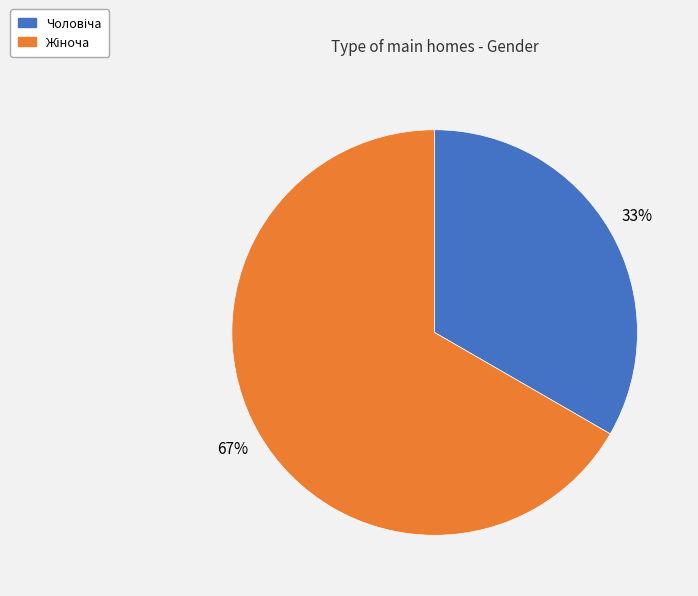

How many slices are in this pie chart?

2